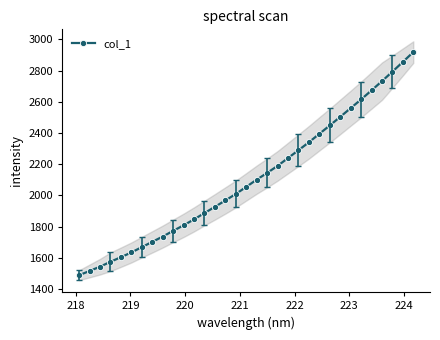

What is the highest value of the col_1 series?

2919.1